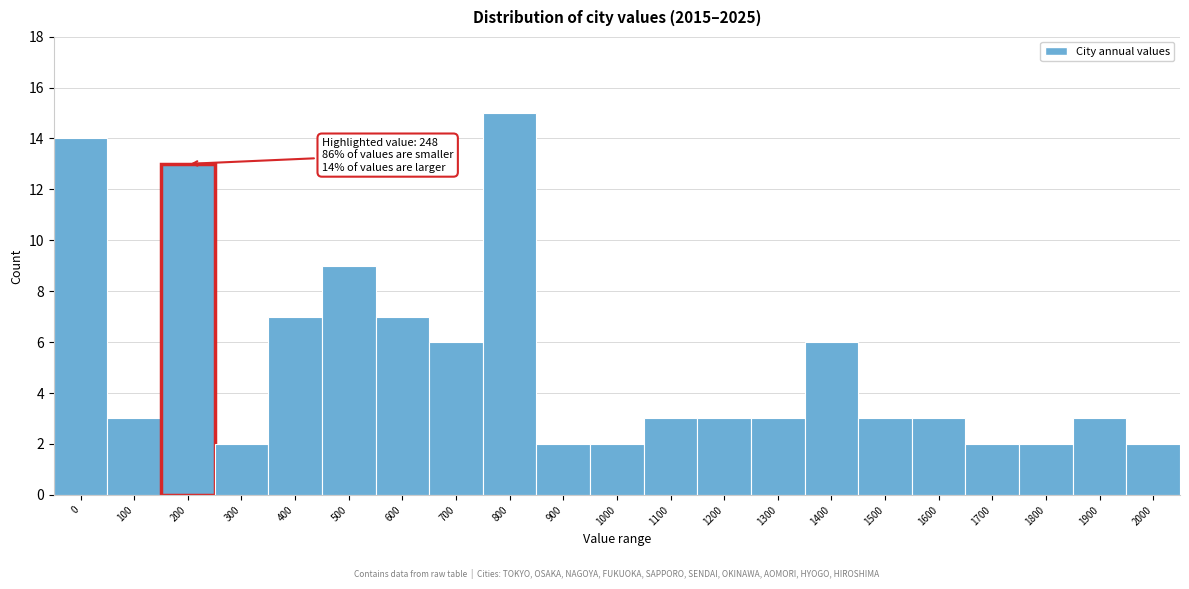

Reading right to left, extract all data points from this chart.

2	3	2	2	3	3	6	3	3	3	2	2	15	6	7	9	7	2	13	3	14